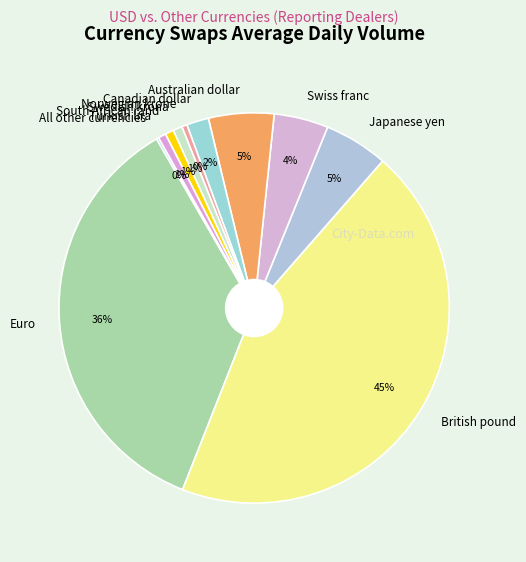

Which has a higher value, Turkish lira or Canadian dollar?

Canadian dollar